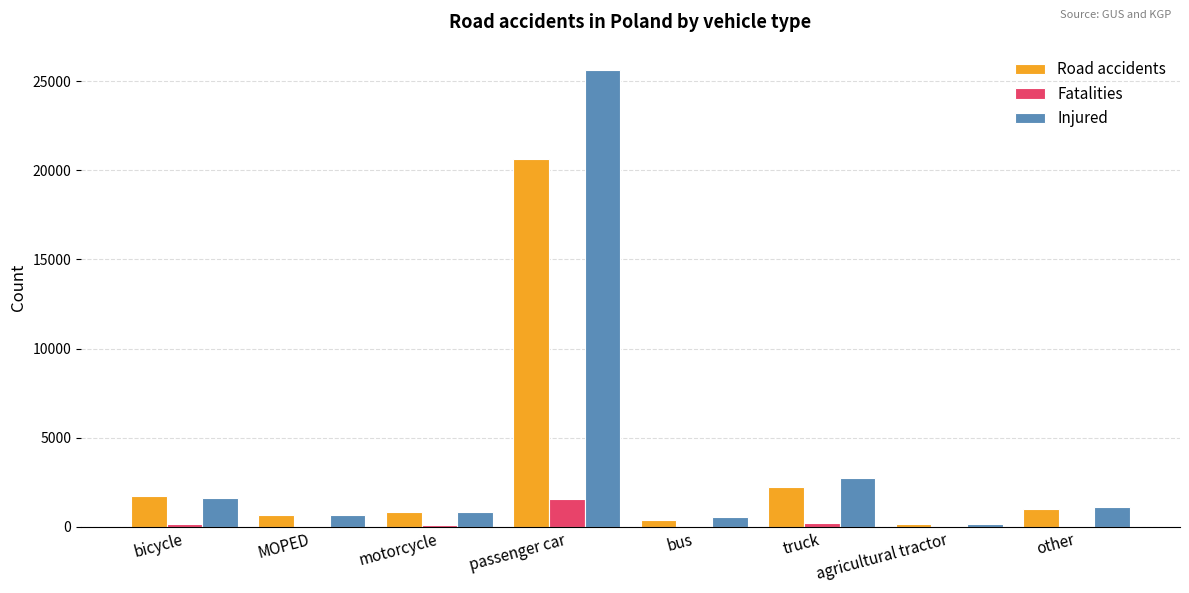

How many categories are shown in the chart?

8